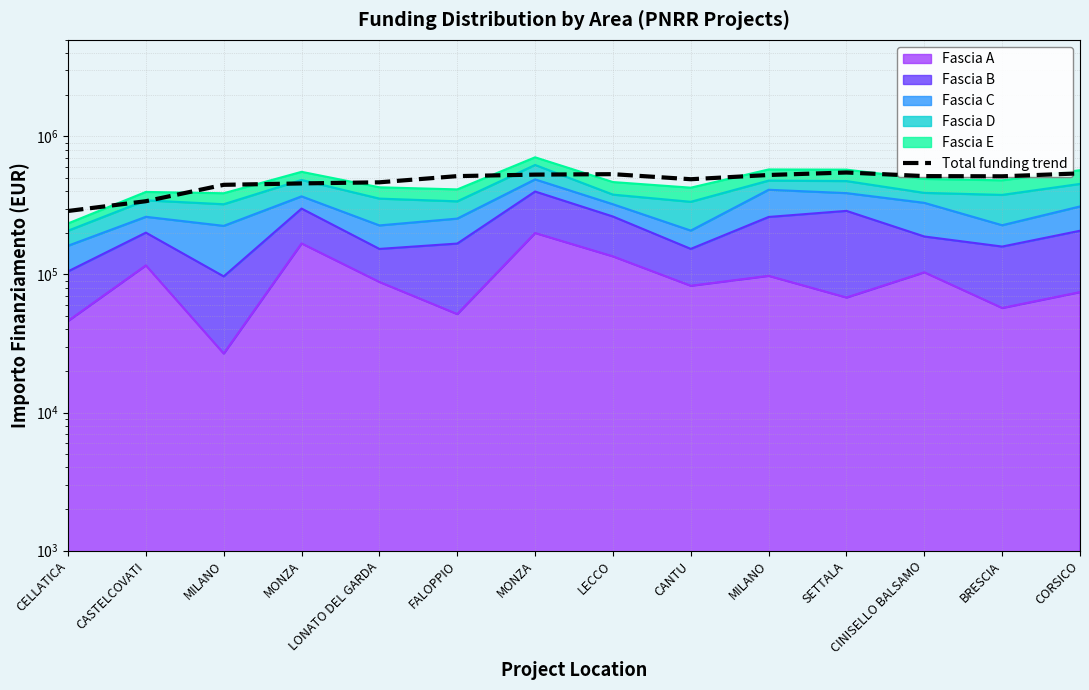

Between CELLATICA and FALOPPIO, which is larger?

FALOPPIO